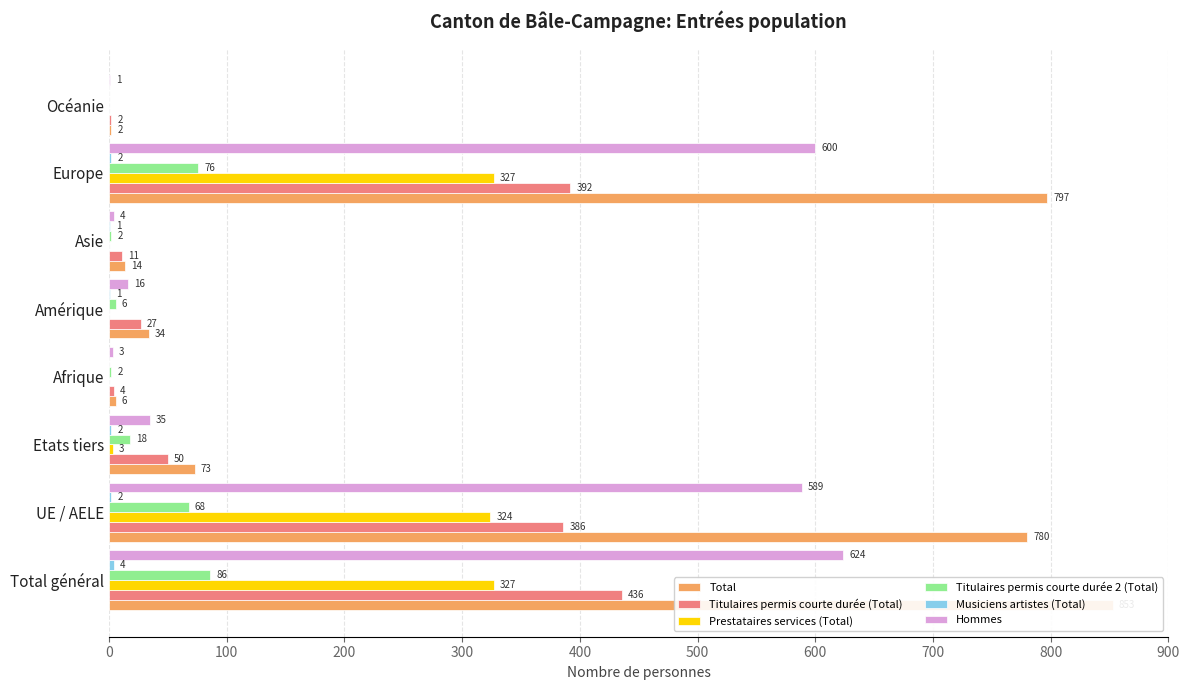

Is it true that Hommes equals 386 at UE / AELE?

False